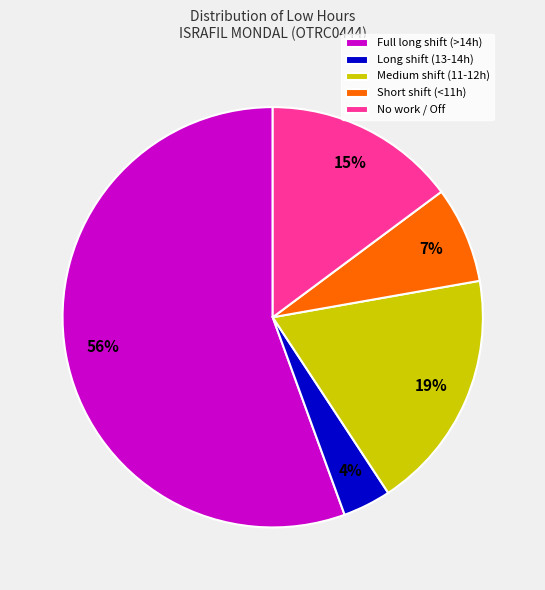

Which category has the smallest portion of the pie?

Long shift (13-14h)